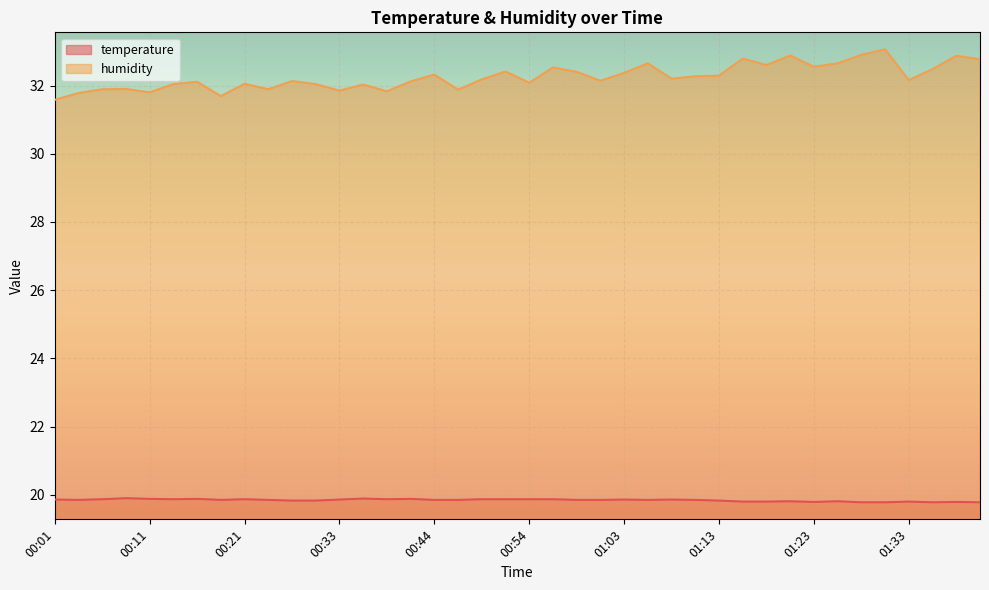

What position from the left is 00:01?

1